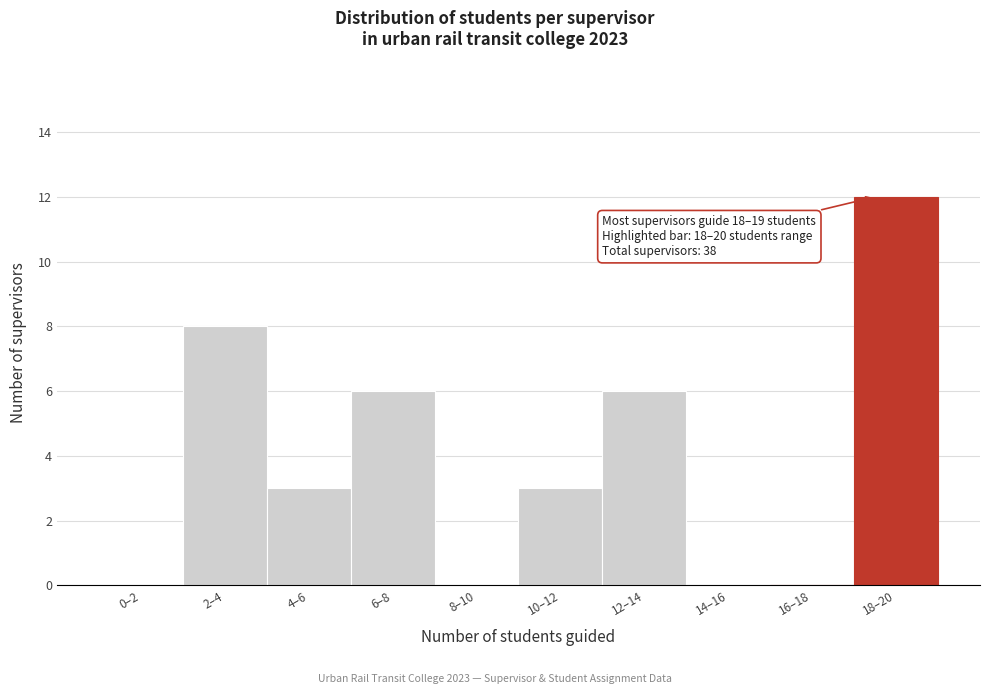

Reading left to right, extract all data points from this chart.

0–2=0	2–4=8	4–6=3	6–8=6	8–10=0	10–12=3	12–14=6	14–16=0	16–18=0	18–20=12